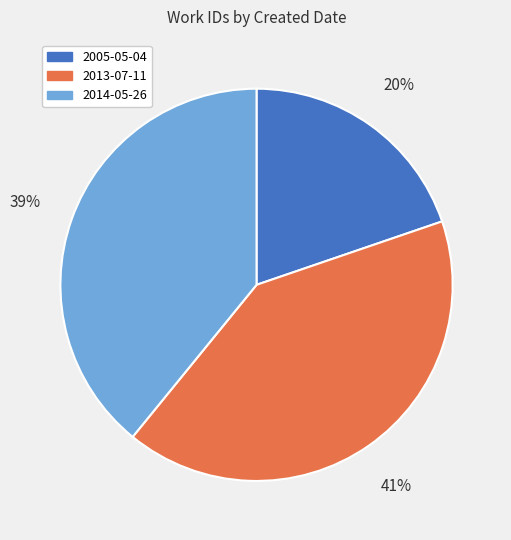

How many slices are in this pie chart?

3